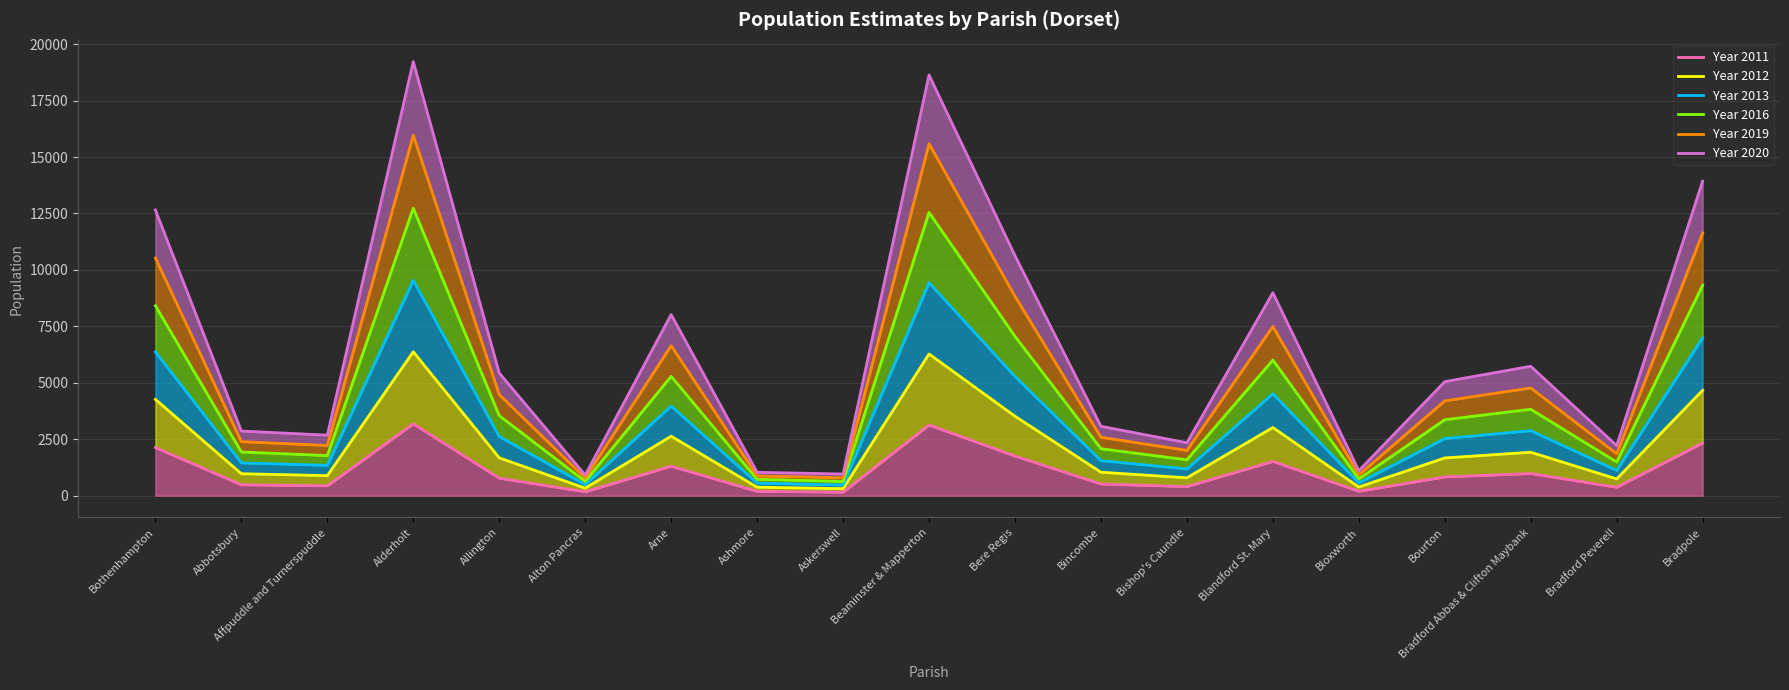

Which series has the largest total across all categories?

Year 2020